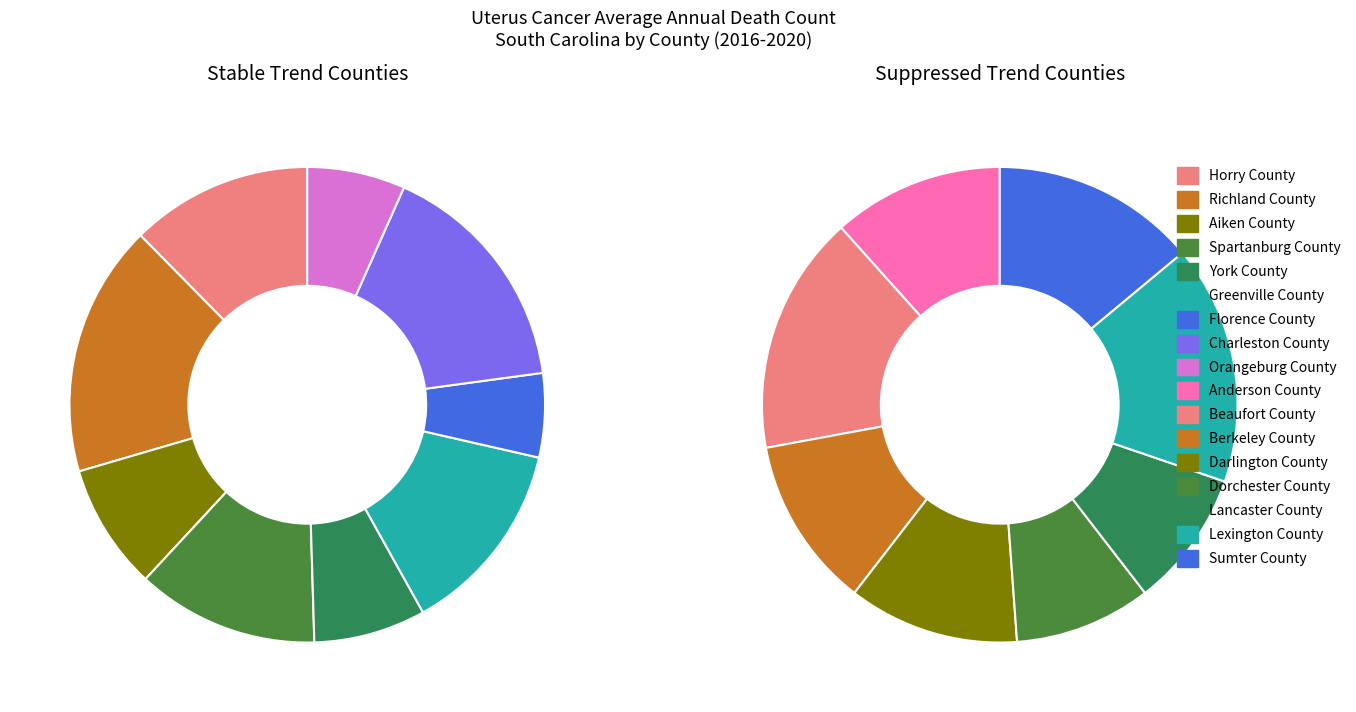

The Spartanburg County slice represents 9% of the pie. True or false?

True